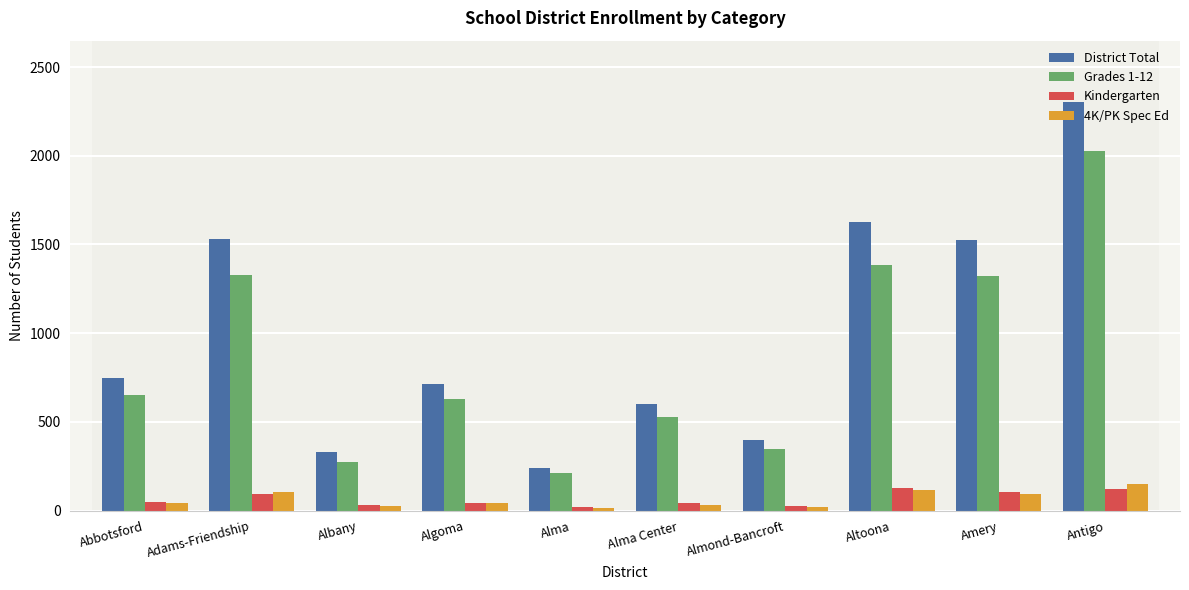

True or false: Kindergarten has a value of 122 at Antigo.

True